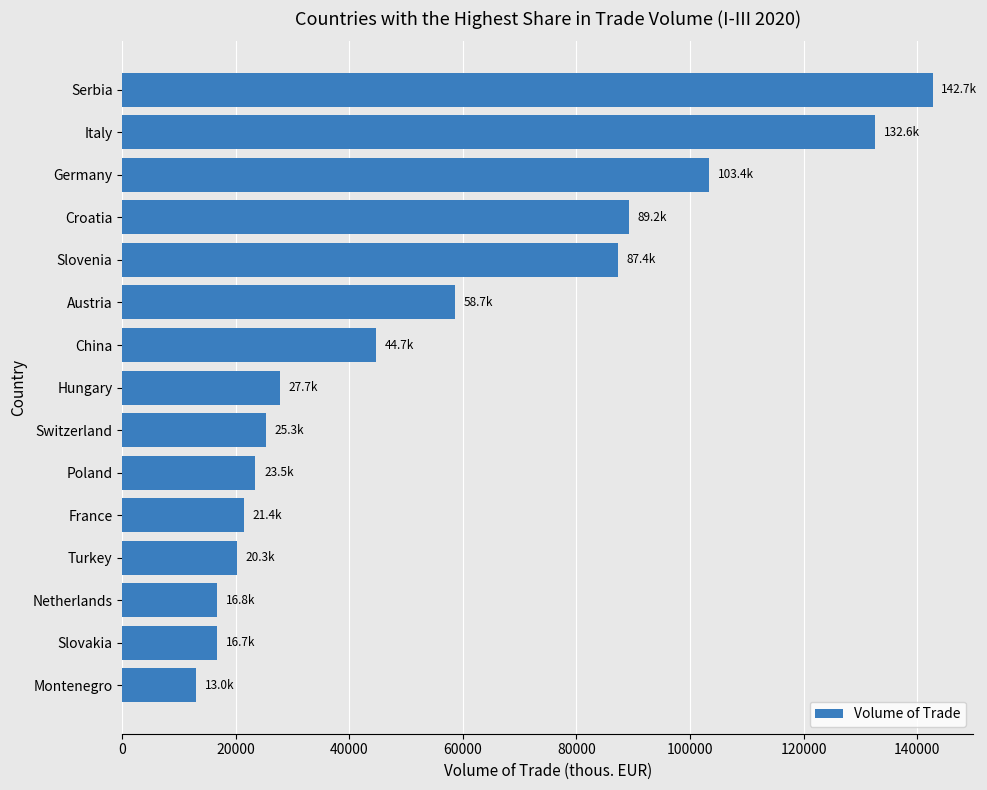

What is the value of the 13th bar from the top?

16750.8